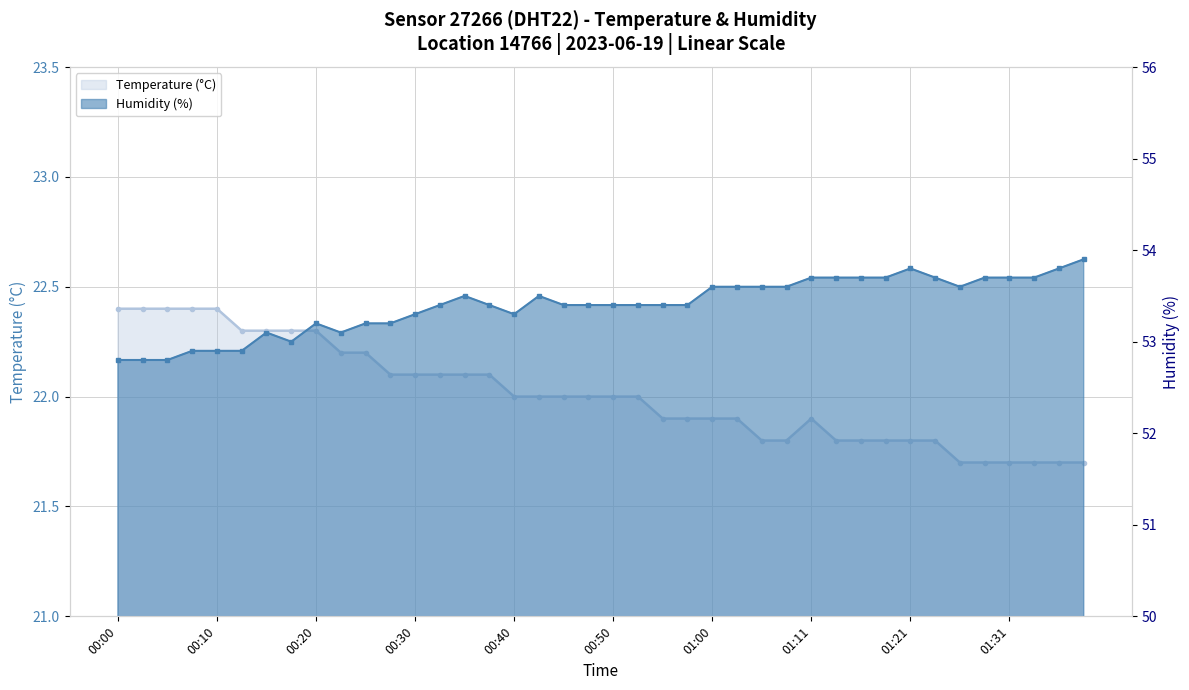

Which label corresponds to the largest value in the chart?

39